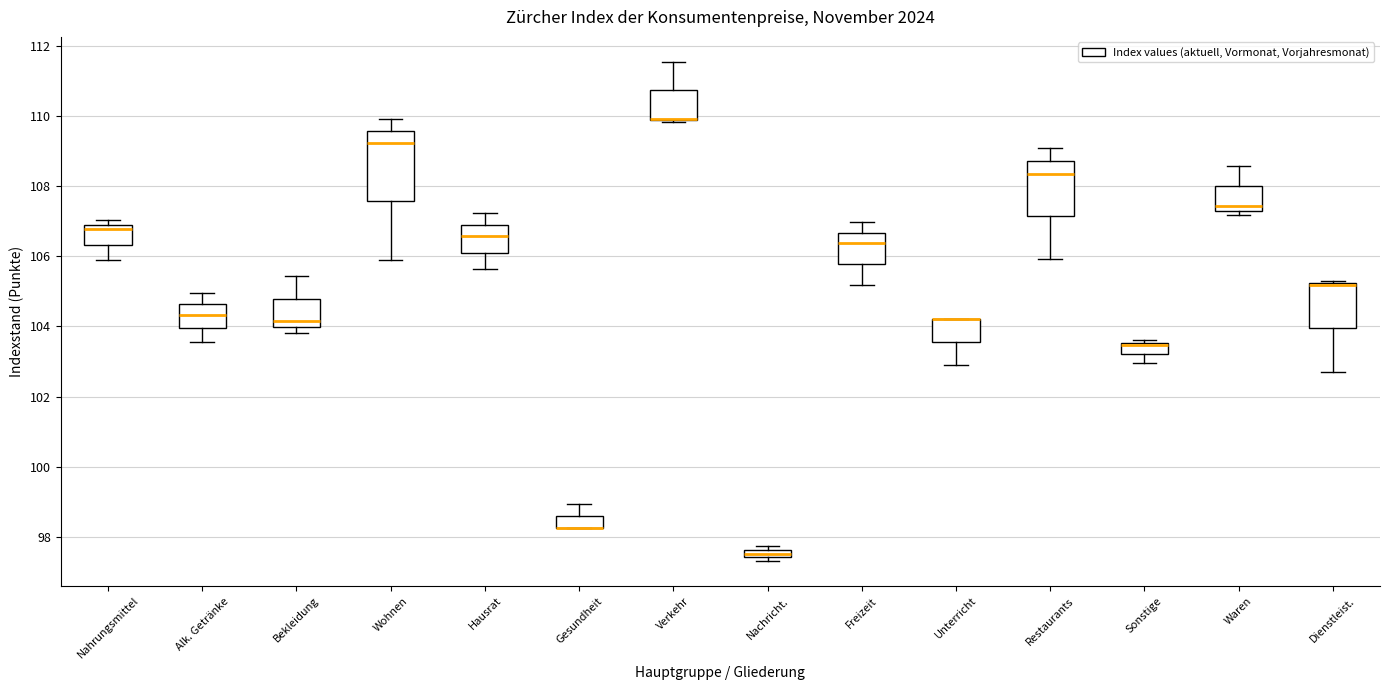

Where is the lower edge of the box for Freizeit on the y-axis? The values are not printed on the chart, so give them approximately, as read against the axis.

105.8